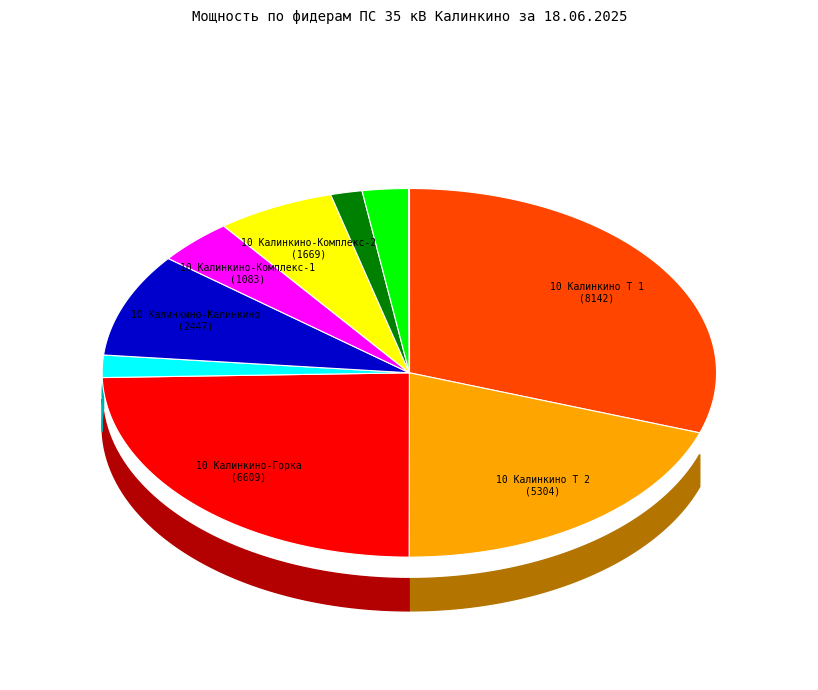

To the nearest percent, what percentage of the pie is 10 Калинкино Т 2 ао RS?

20%